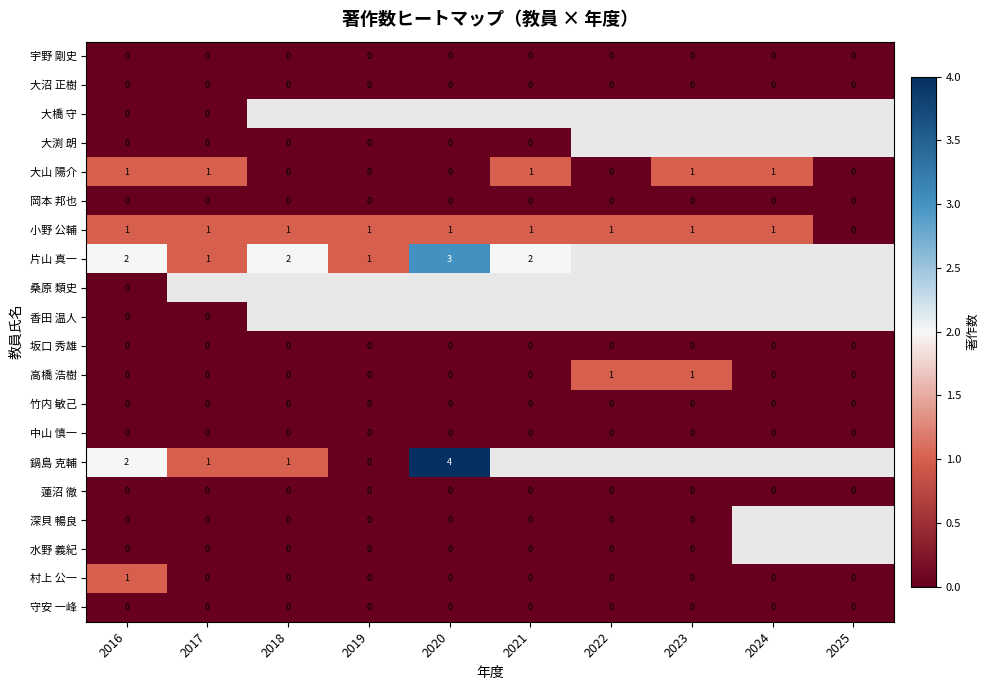

How many distinct data groups are displayed?

20